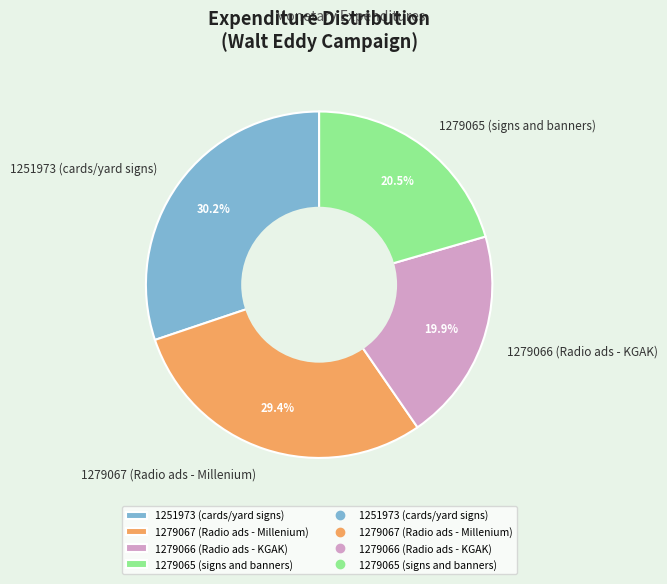

Which has a higher value, 1279067 (Radio ads - Millenium) or 1251973 (cards/yard signs)?

1251973 (cards/yard signs)